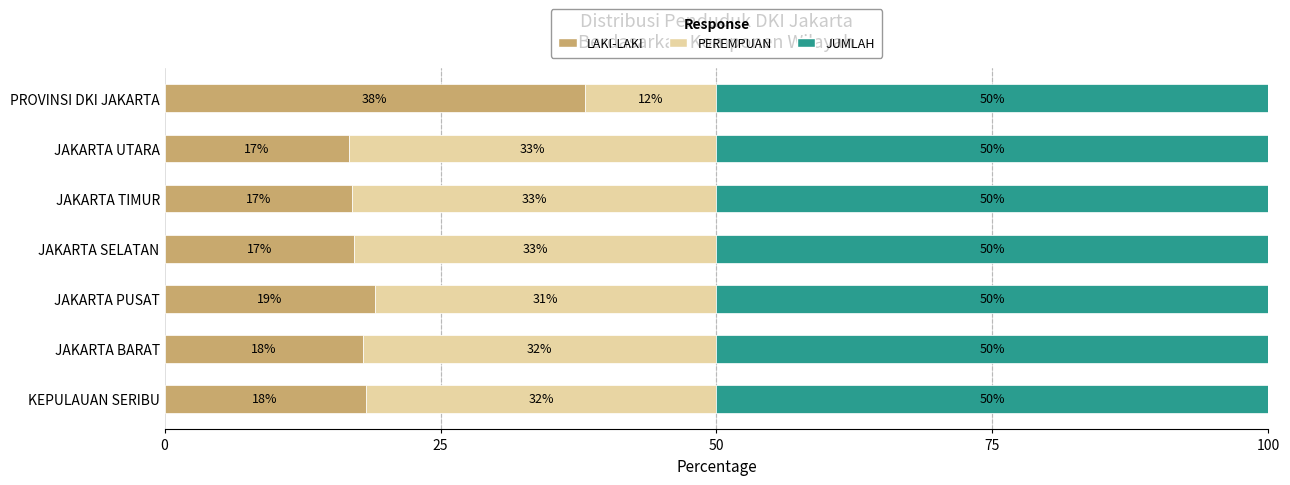

What is the total value across all series at PROVINSI DKI JAKARTA?

100.0